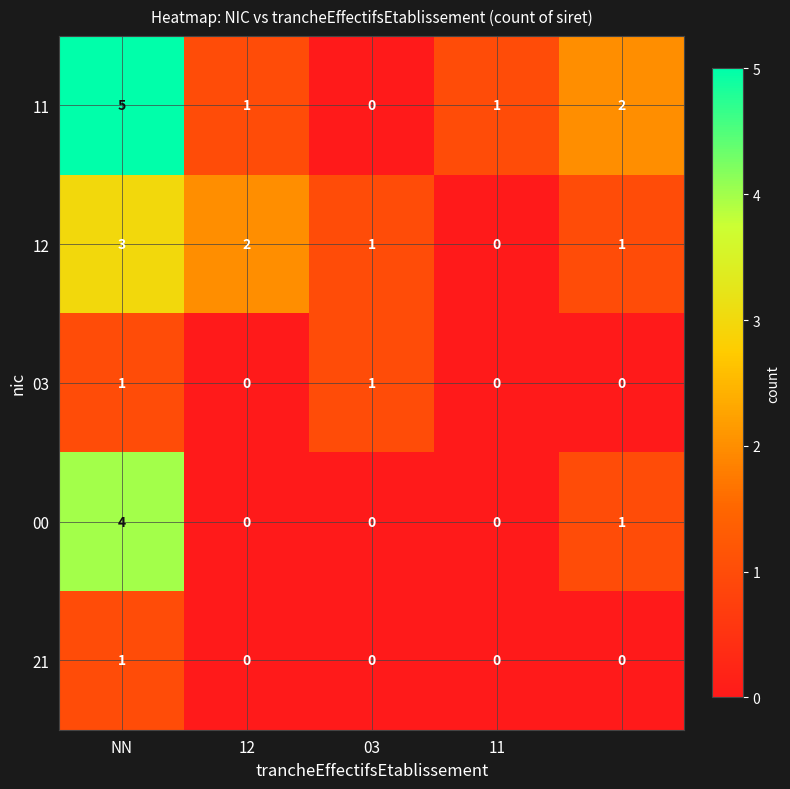

What is the sum of all 11 values?

9